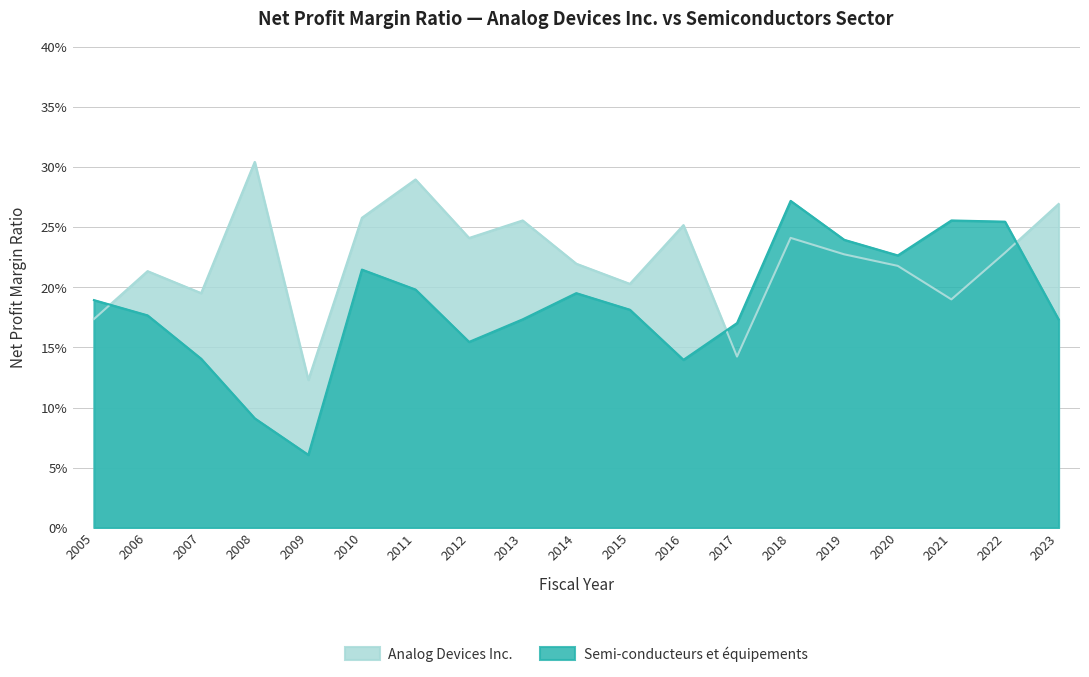

The value of Analog Devices Inc. at 2007 is 0.1. True or false?

False